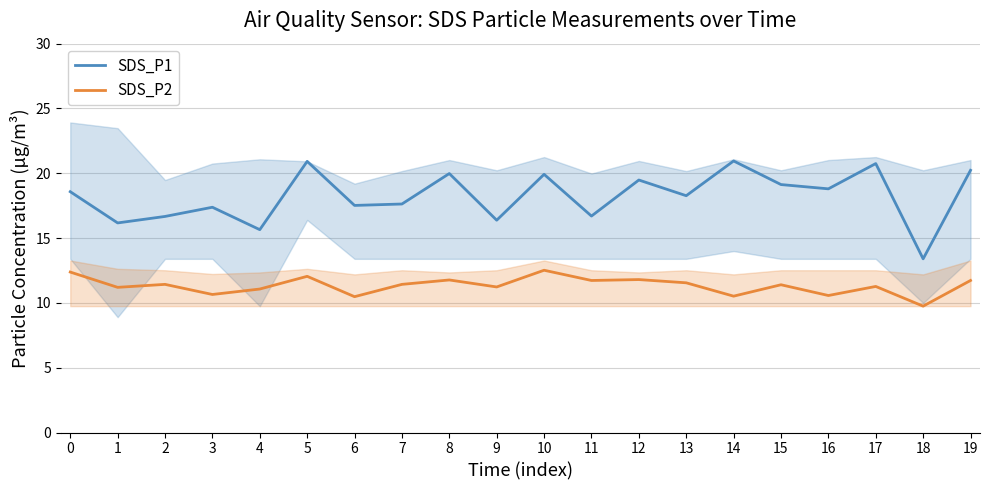

How many lines are shown in the chart?

2